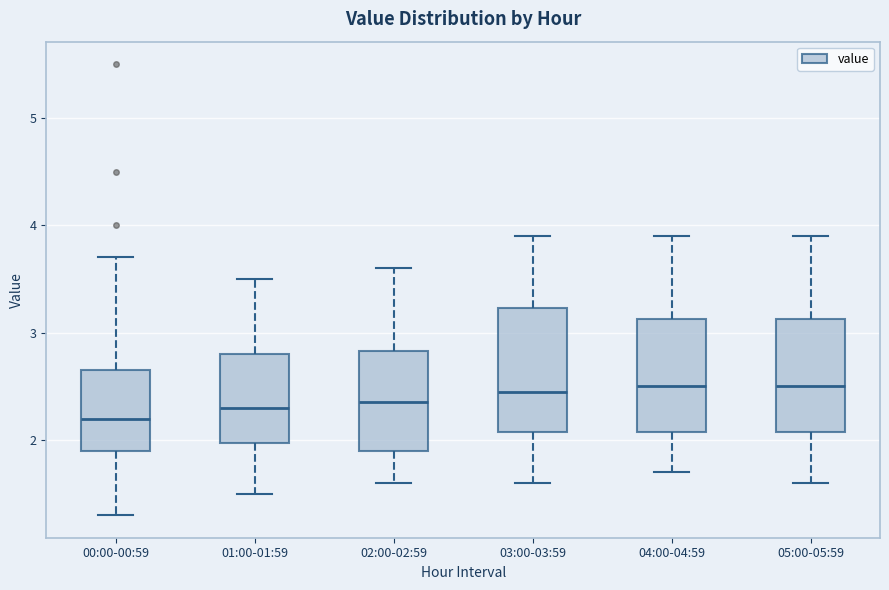

Where is the lower edge of the box for 03:00-03:59 on the y-axis? The values are not printed on the chart, so give them approximately, as read against the axis.

2.1